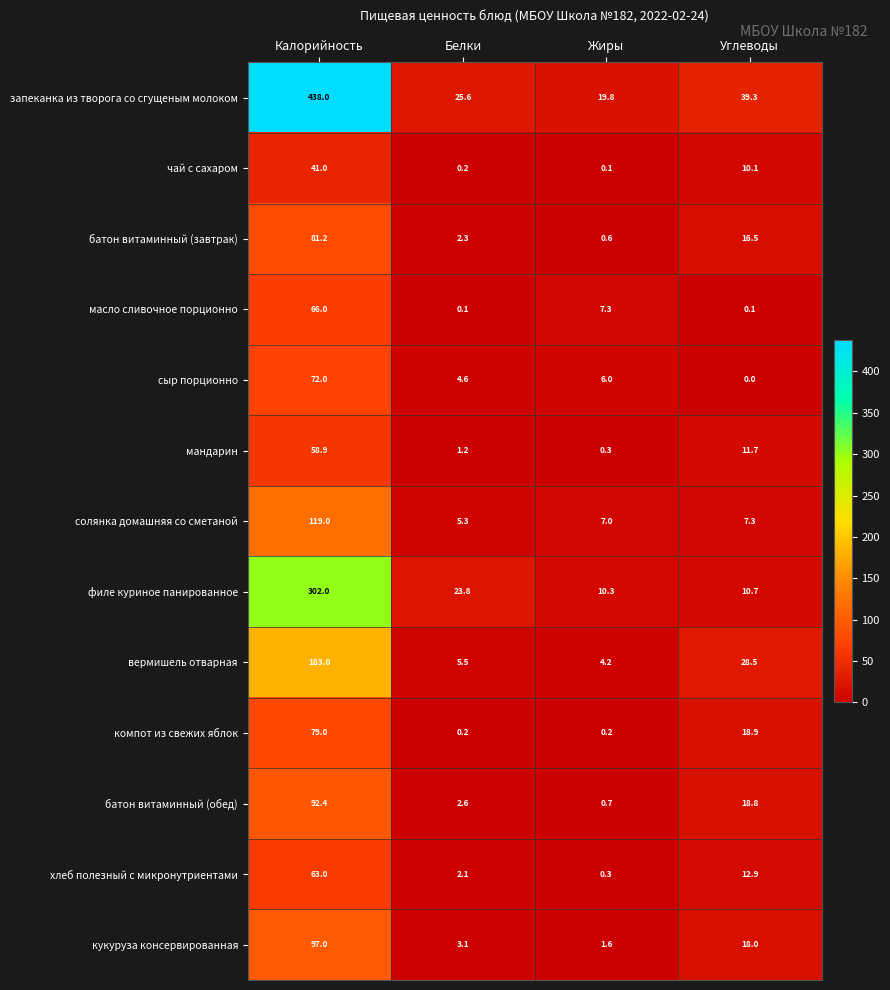

At which label does филе куриное панированное first exceed 23?

Калорийность